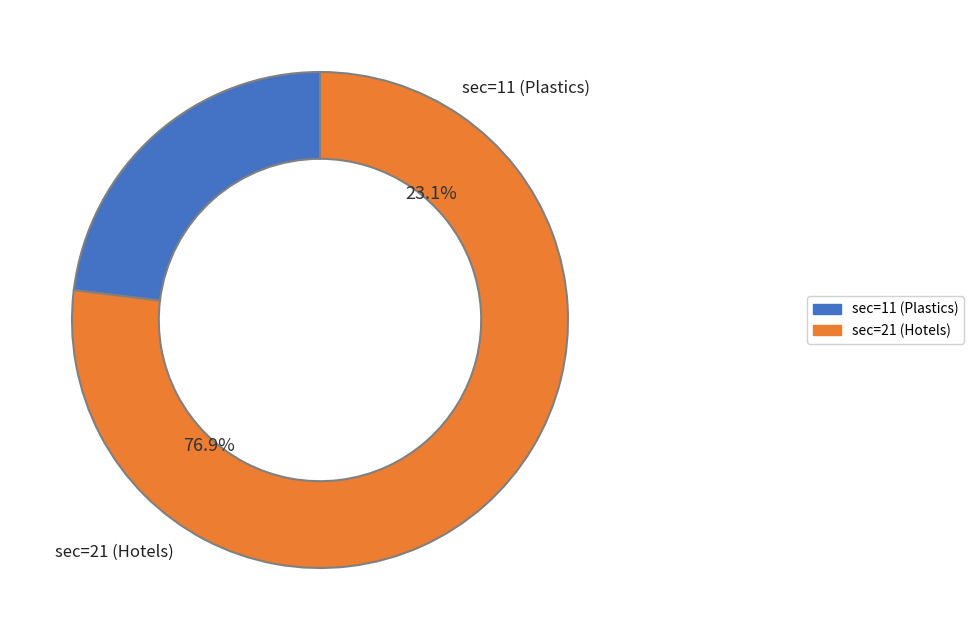

To the nearest percent, what is the difference between the largest and smallest slice percentages?

54%